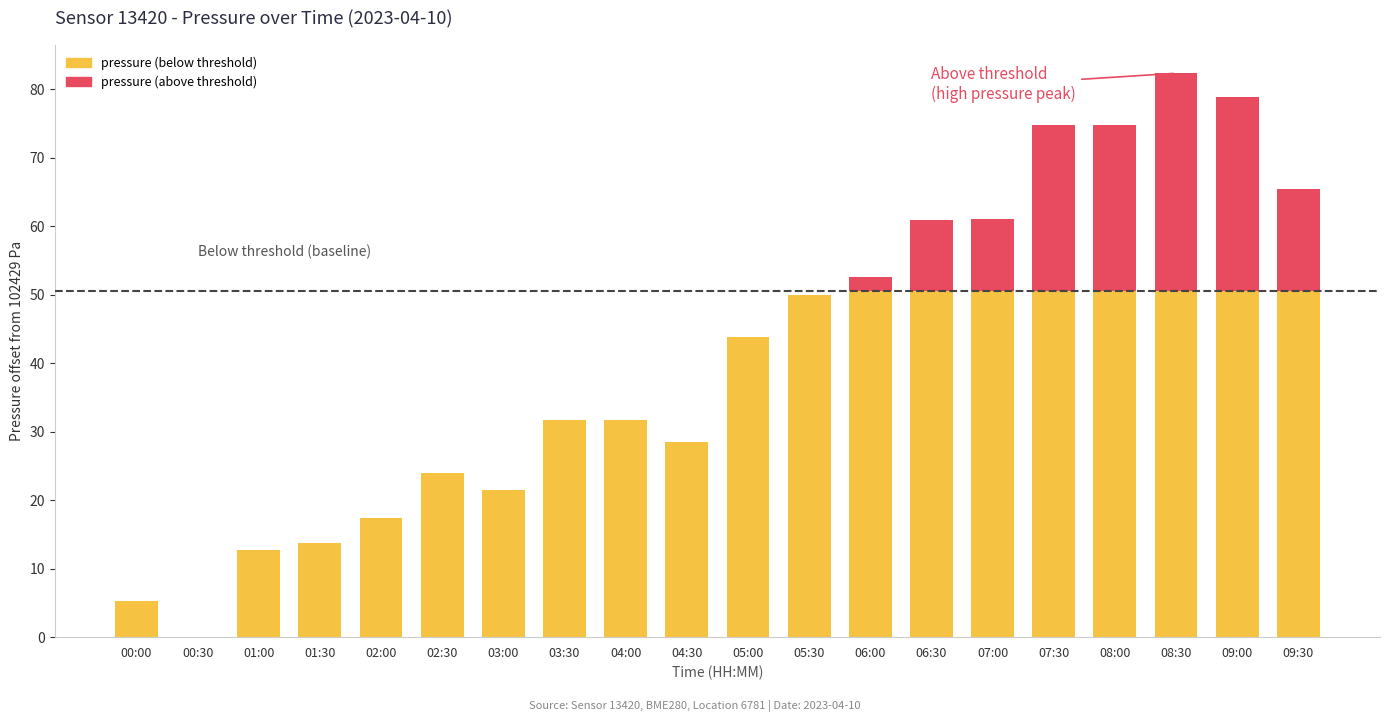

How many distinct data groups are displayed?

2